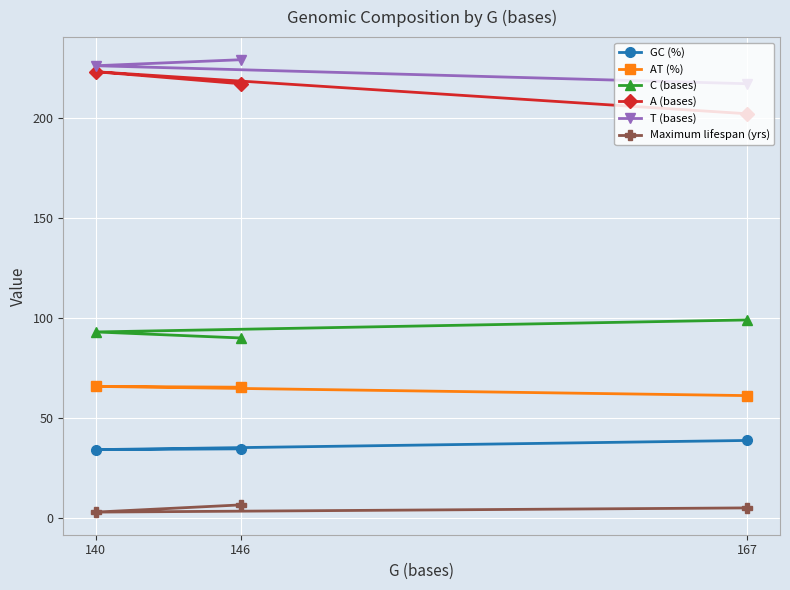

How many data points does each series have?

3